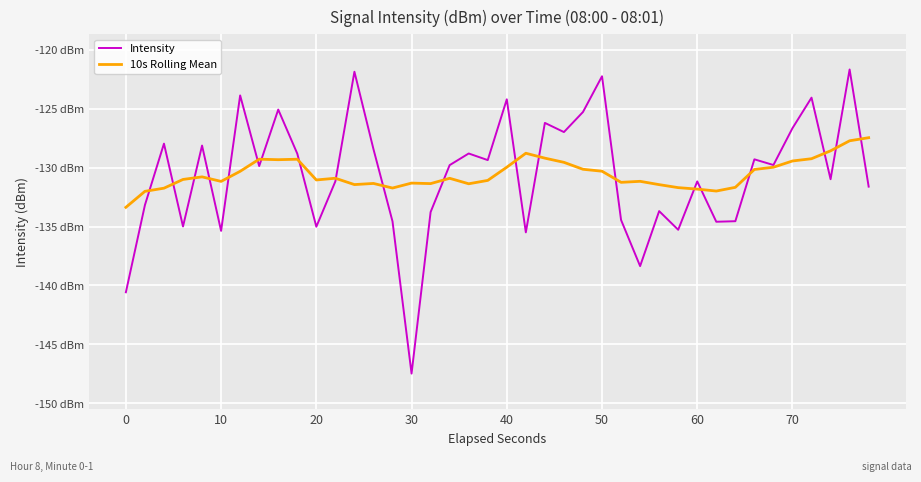

What is the difference between the maximum and minimum values in the Intensity series?

25.8